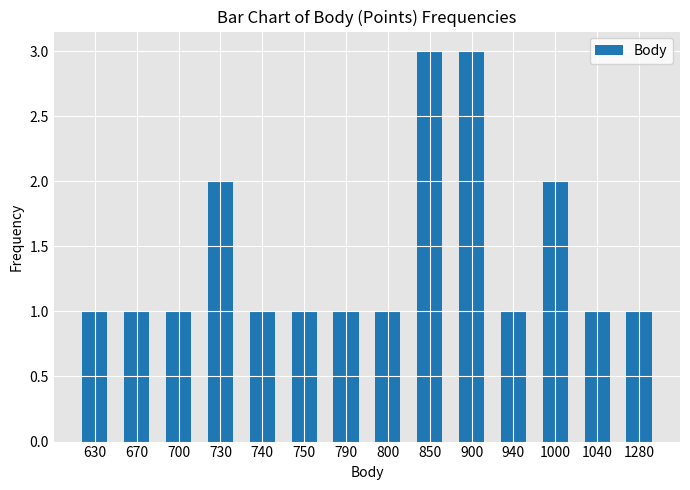

Does the chart contain stacked bars?

No